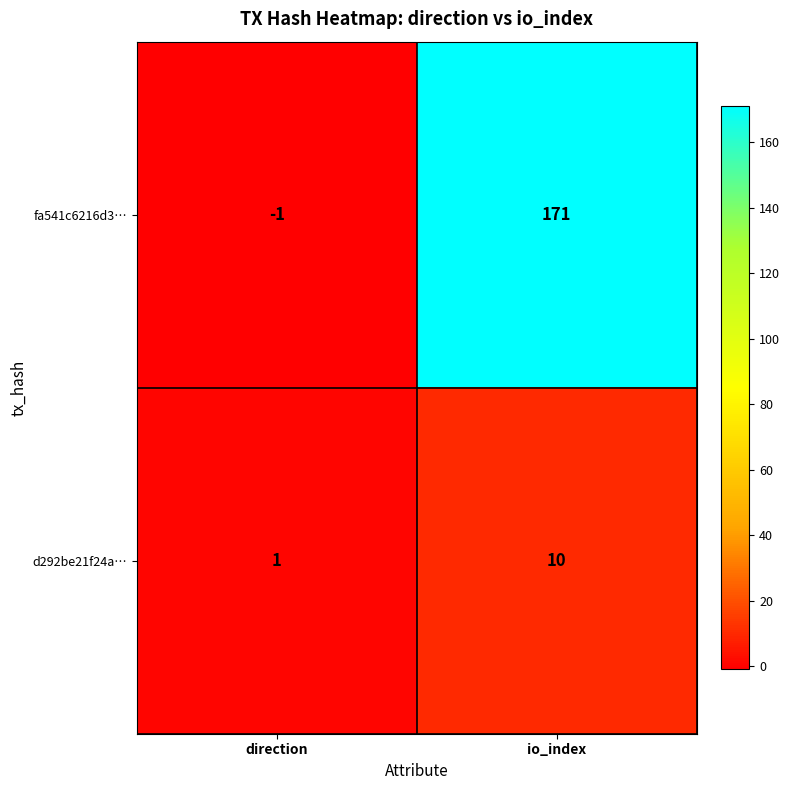

At which category is the sum across all series the highest?

io_index